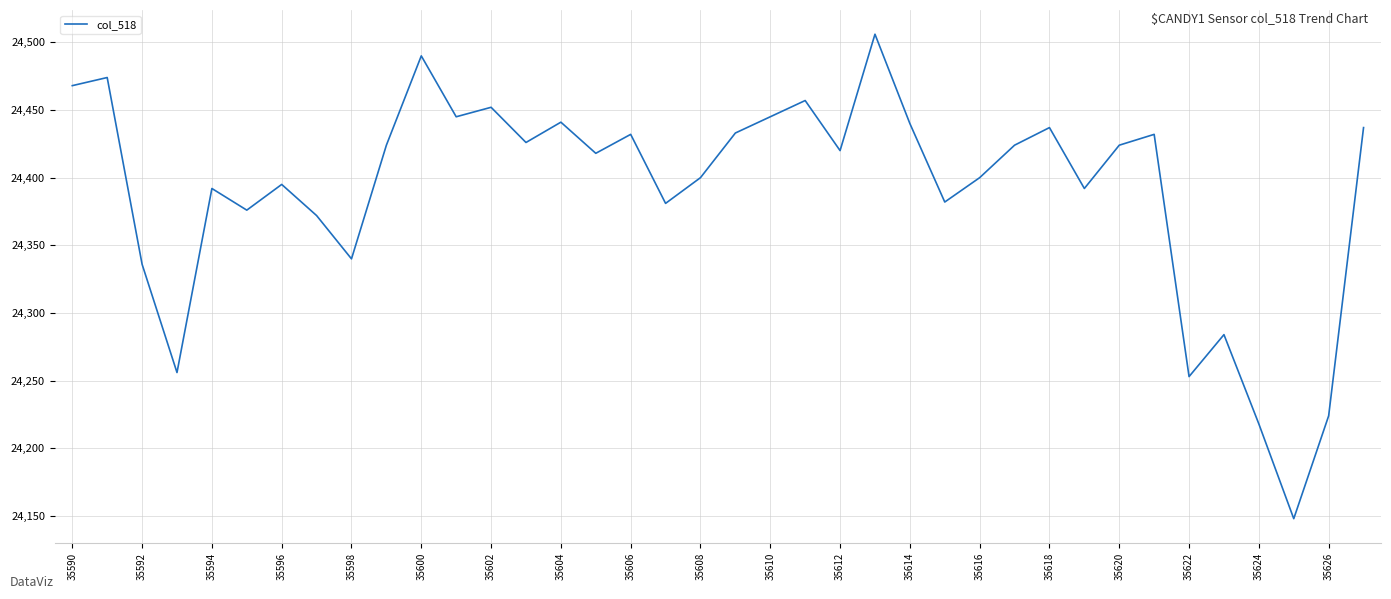

What is the minimum value shown in the chart?

24148